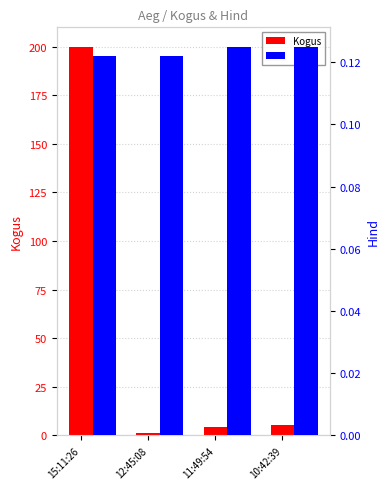

Reading right to left, transcribe all the data shown in this chart.

Kogus: 10:42:39=5.0	11:49:54=4.0	12:45:08=1.0	15:11:26=200.0
Hind: 10:42:39=0.1	11:49:54=0.1	12:45:08=0.1	15:11:26=0.1